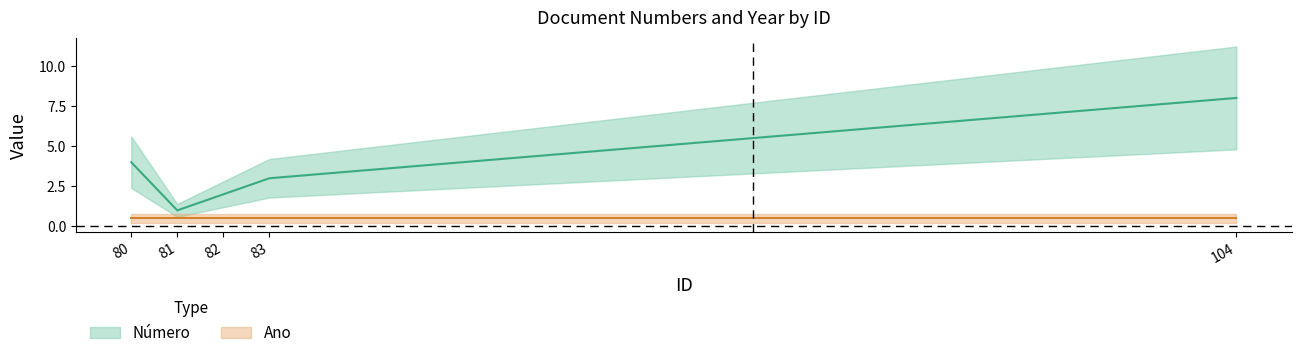

What is the sum of the values at 104 and 81?

9